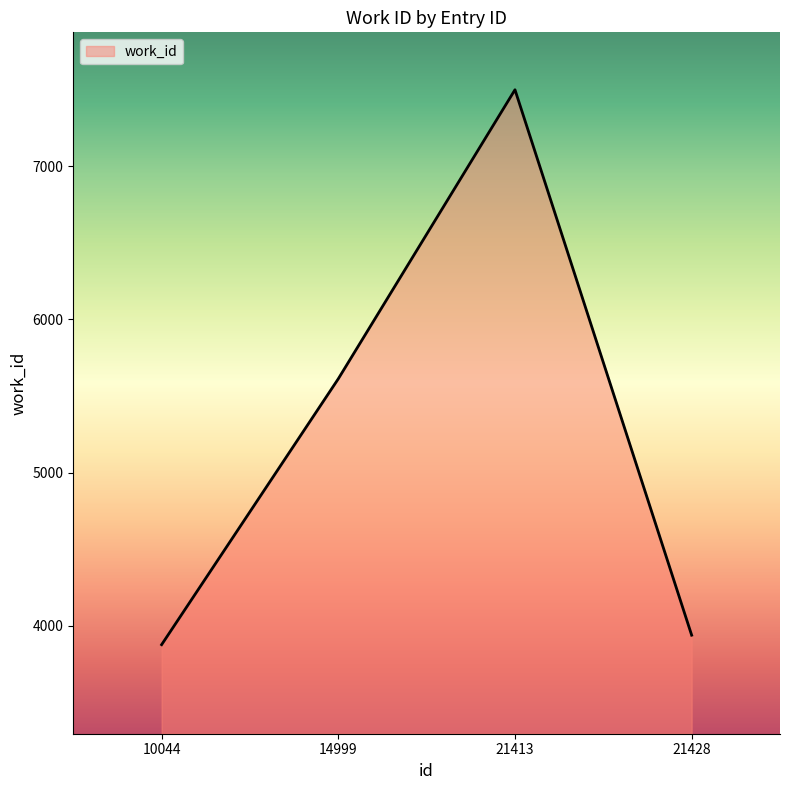

Which has a higher value, 21413 or 10044?

21413